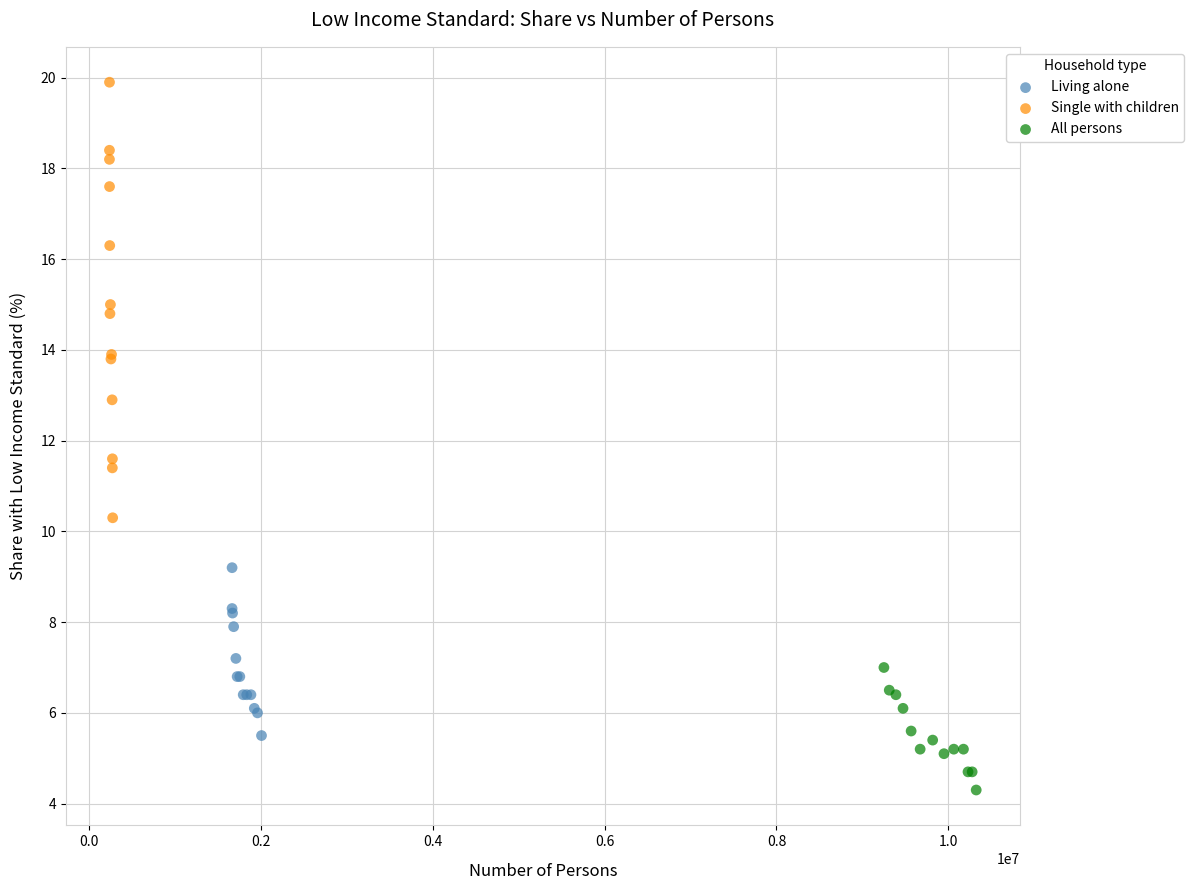

Which series reaches the maximum Y coordinate?

Single with children